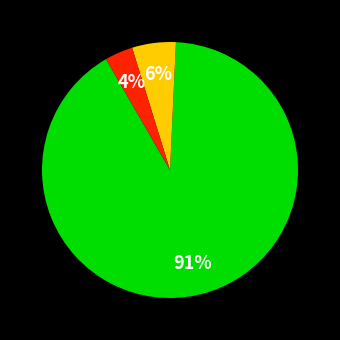

Does any single category account for the majority?

Yes